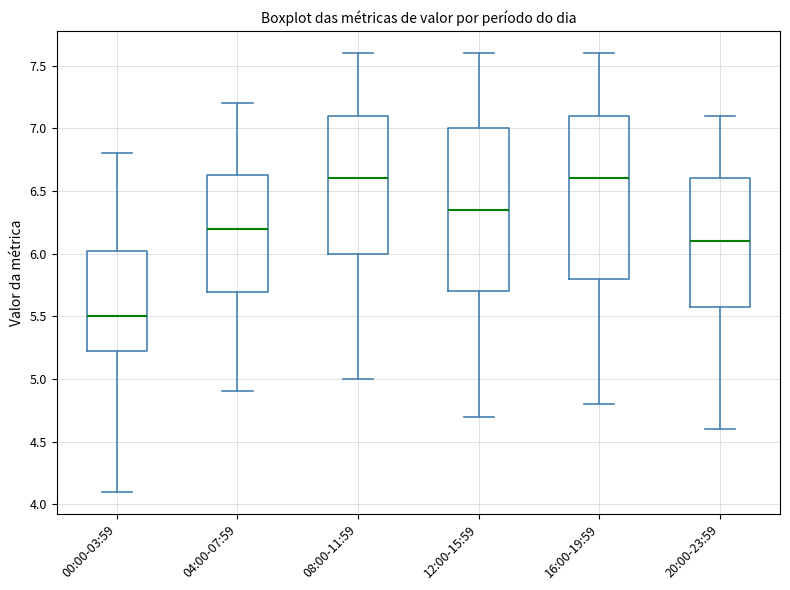

Which box's median line is the lowest?

00:00-03:59